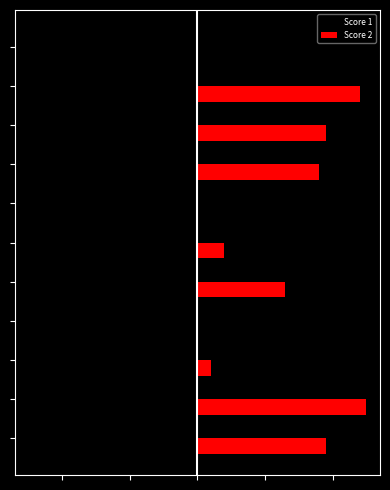

What are all the series names shown in the legend?

Score 1, Score 2